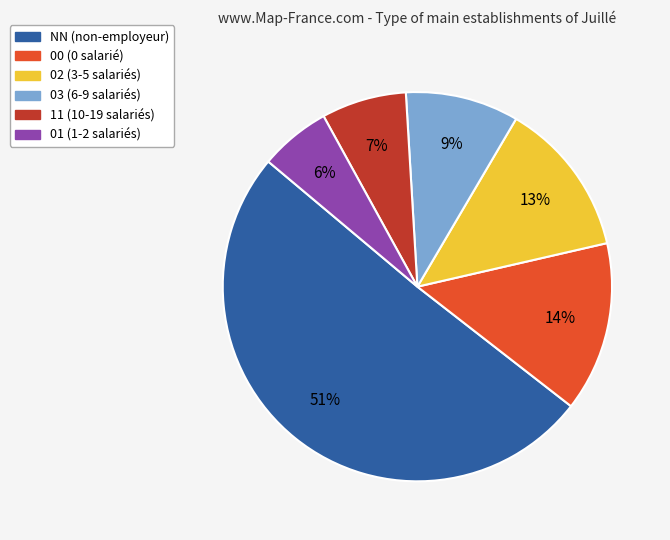

What is the largest slice in the pie chart?

NN